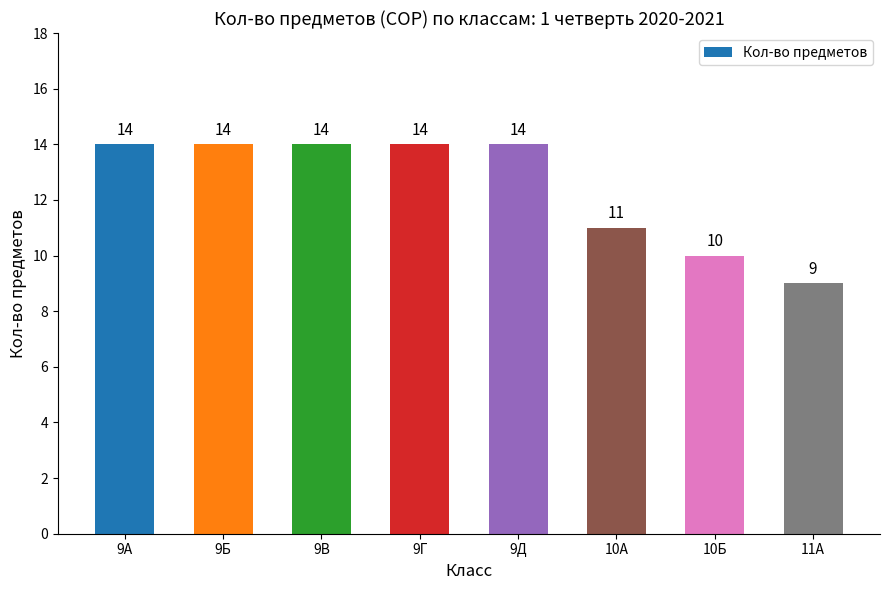

What is the change in value from 9В to 10Б?

-4